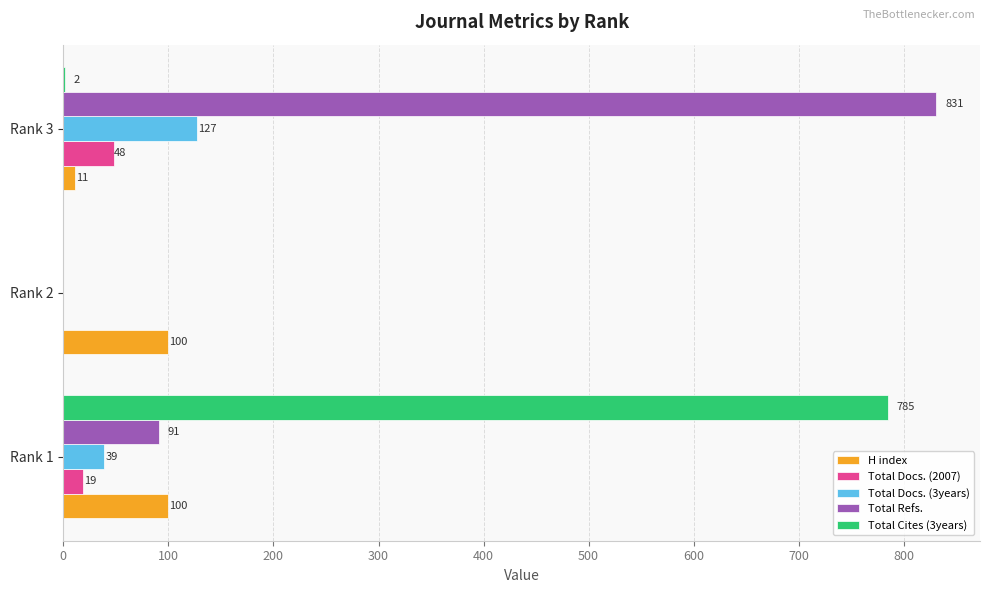

How many data points does each series have?

3